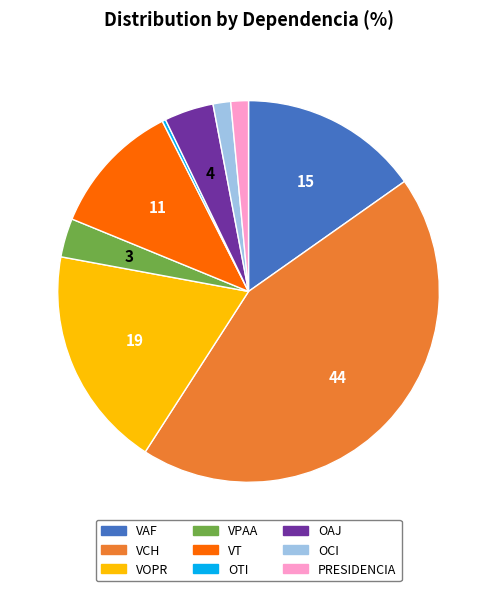

How many segments does this pie chart have?

9